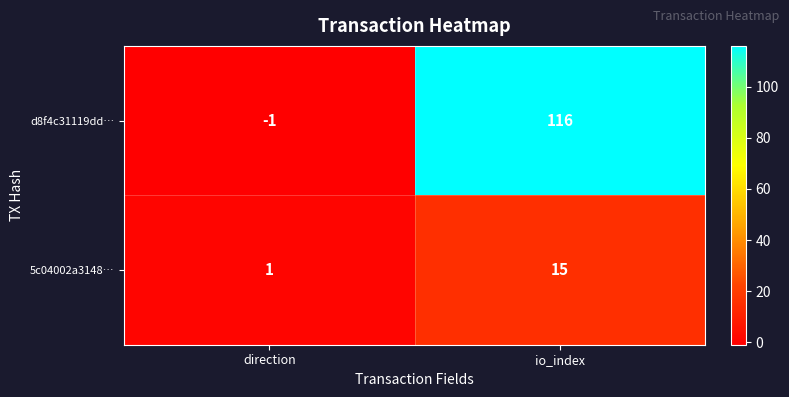

At which category does the chart reach its peak across all series?

io_index